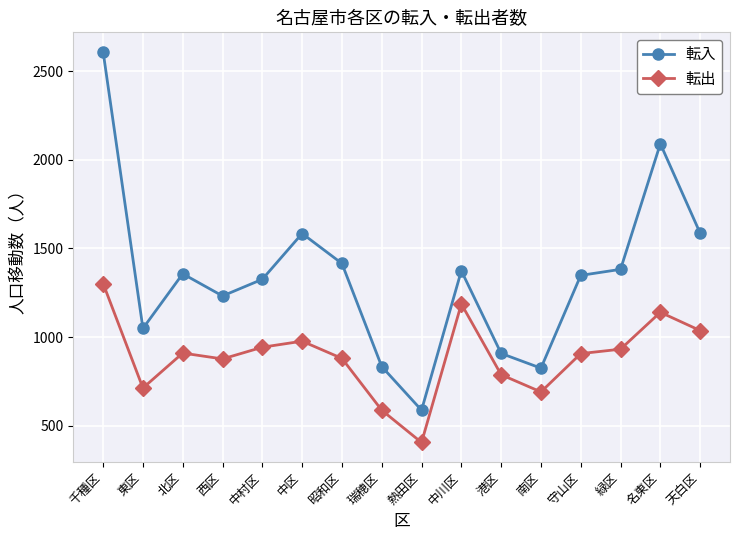

What is the spread (max minus min) of values at 守山区?

441